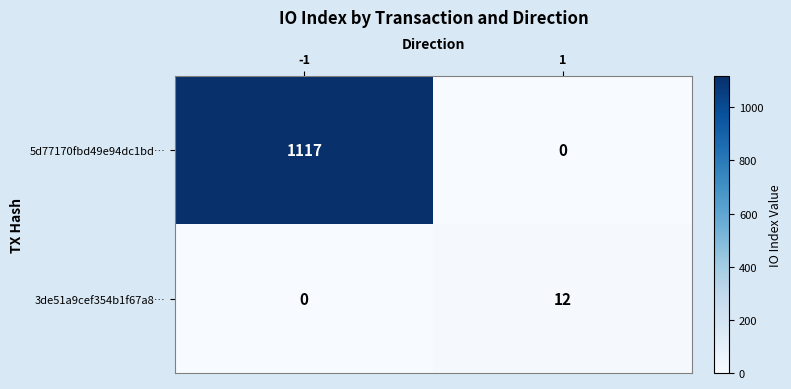

Reading right to left, transcribe all the data shown in this chart.

5d77170fbd49e94dc1bd…: 1=0	-1=1117
3de51a9cef354b1f67a8…: 1=12	-1=0